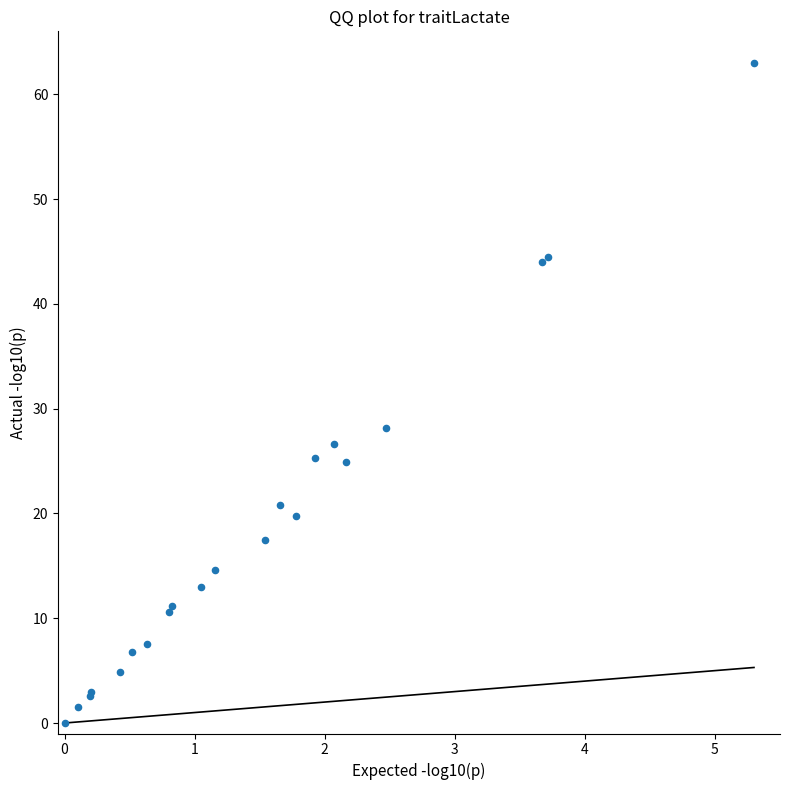

What Y value in the scatter plot is closest to 31?

28.1